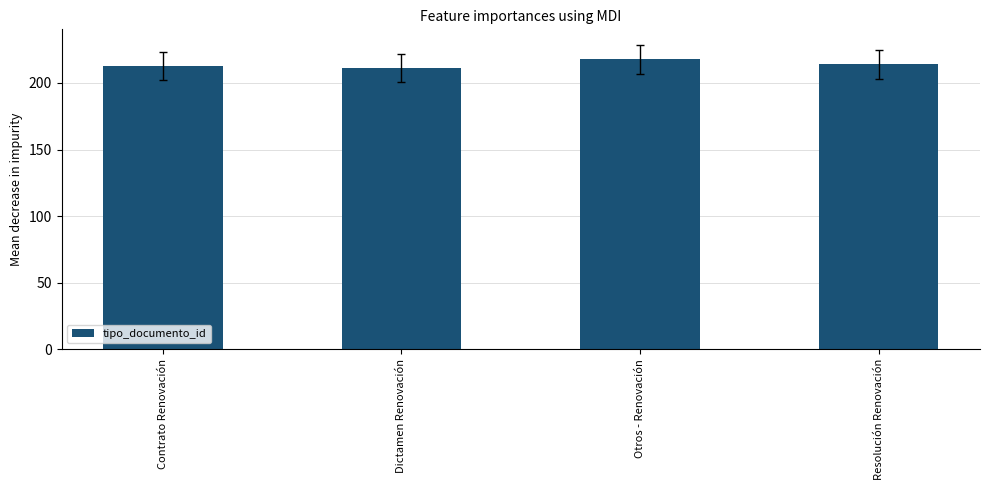

What is the label of the 1st bar from the left?

Contrato Renovación